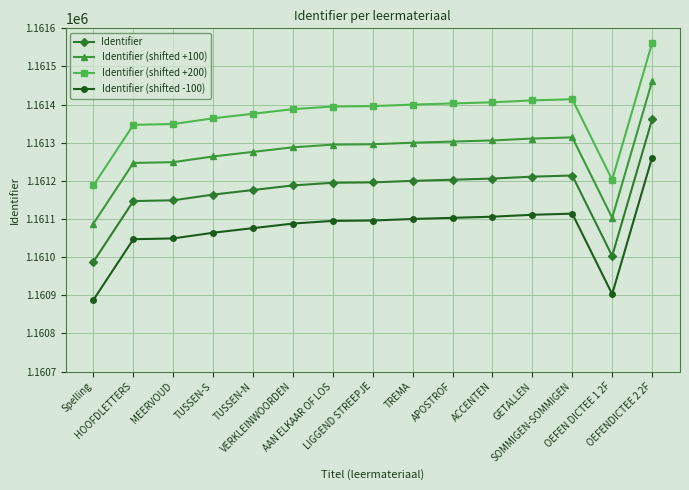

What is the total value across all series at HOOFDLETTERS?

4644788